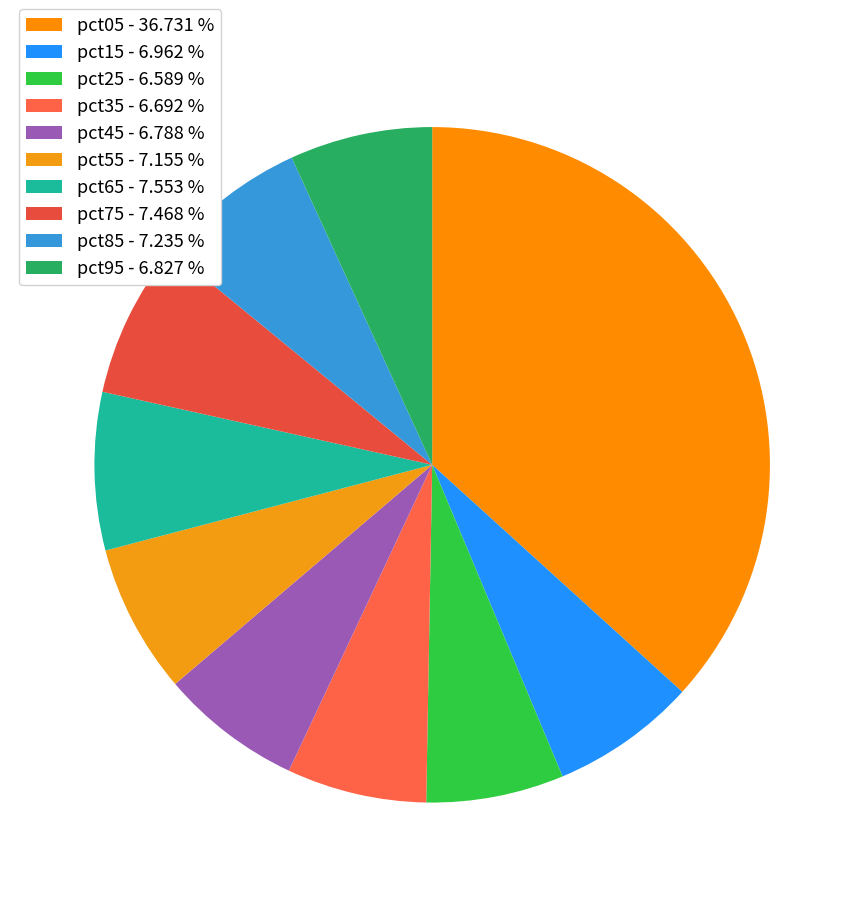

How many segments does this pie chart have?

10